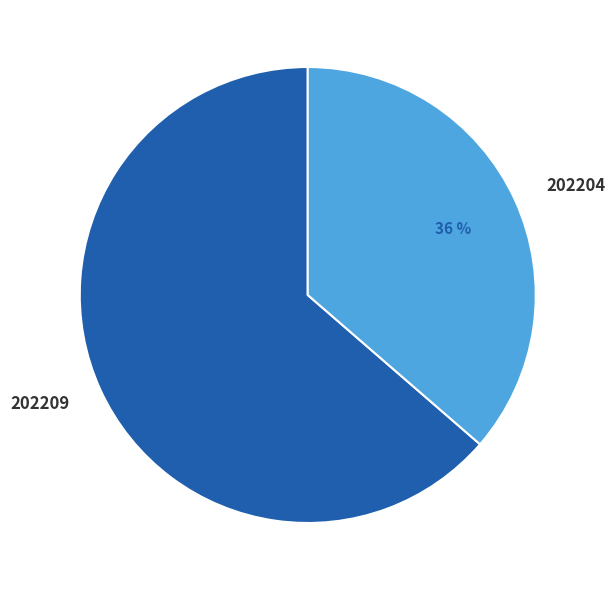

How many slices are in this pie chart?

2